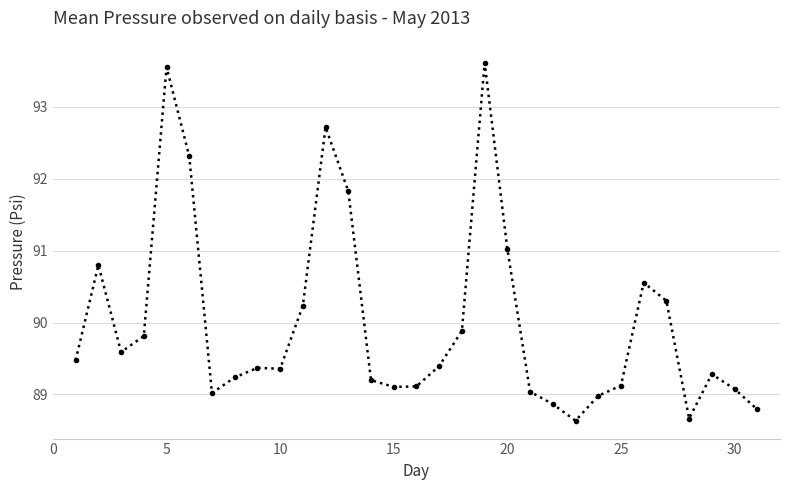

What is the difference between the maximum and second lowest values?

5.0